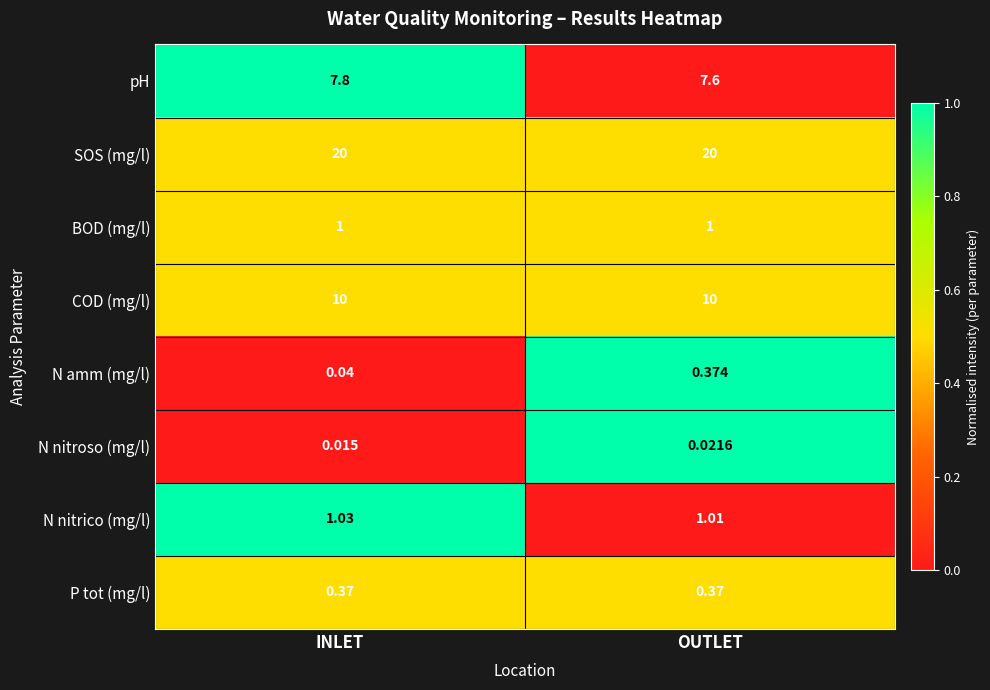

Rank the categories by N nitrico (mg/l) value from lowest to highest.

OUTLET, INLET